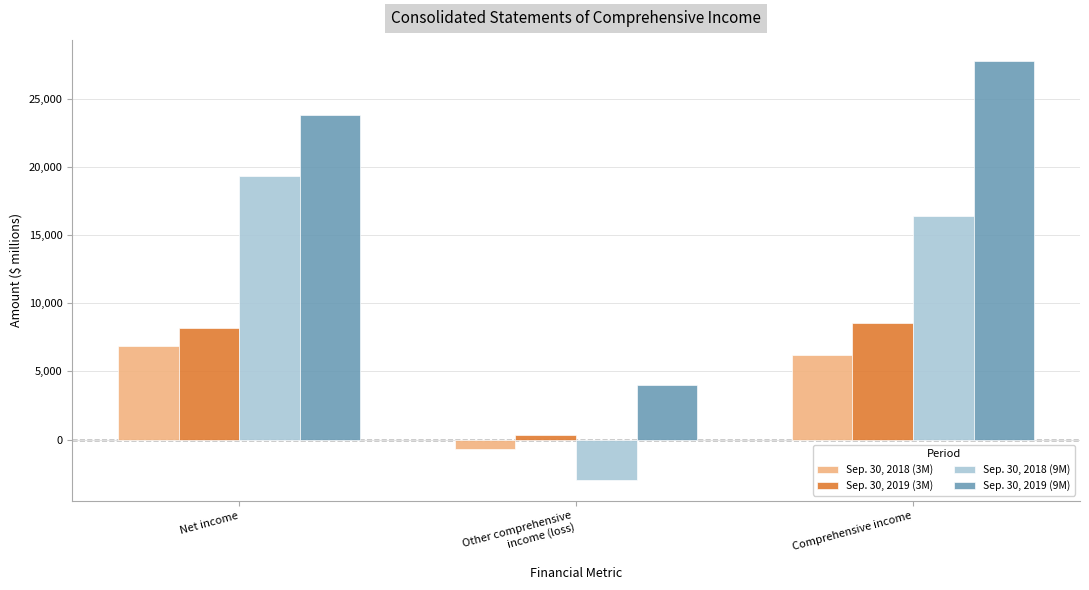

What is the label of the 3rd bar from the left?

Comprehensive income